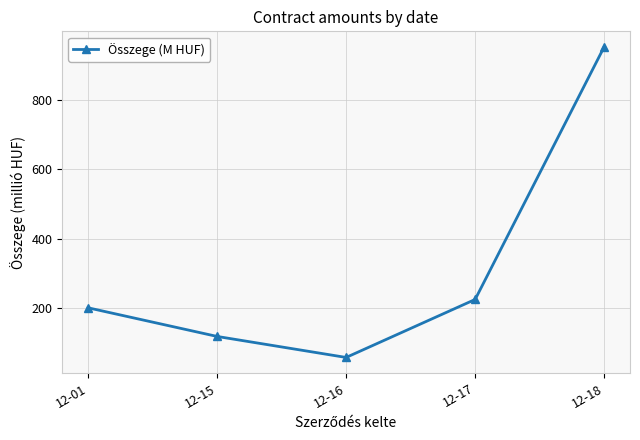

What is the value of the 1st point from the left?

200.0